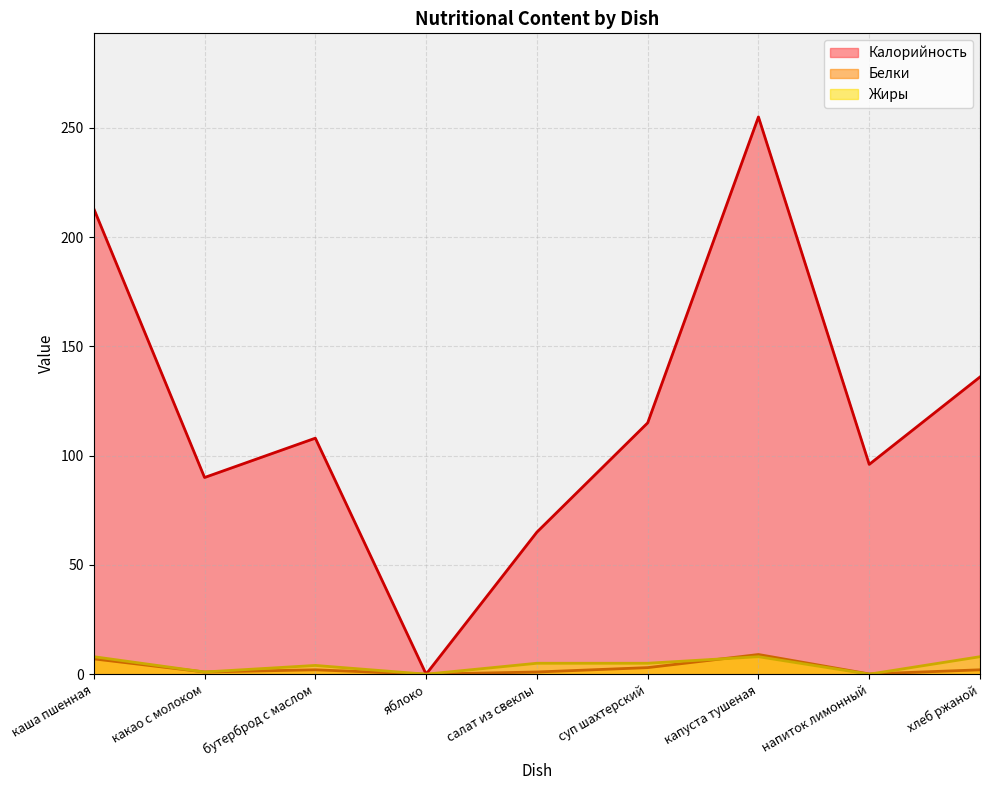

What is the difference between the maximum and minimum values in the Калорийность series?

255.0